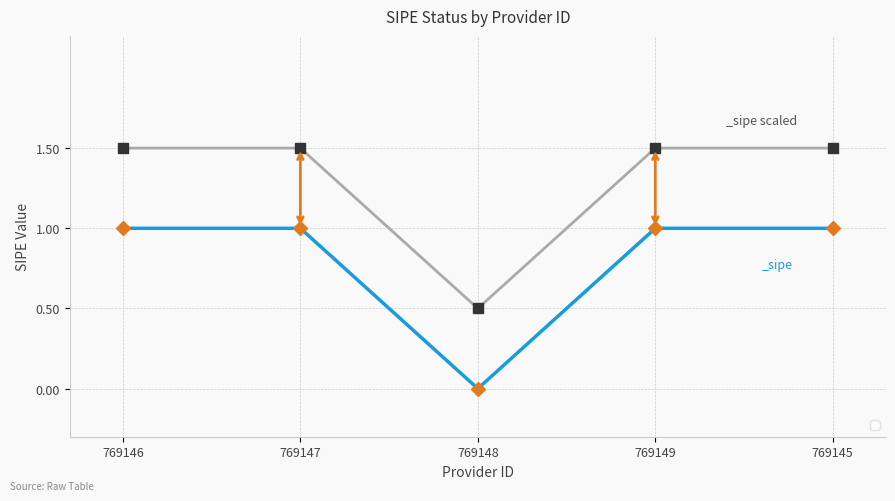

What is the difference between the maximum and minimum values?

1